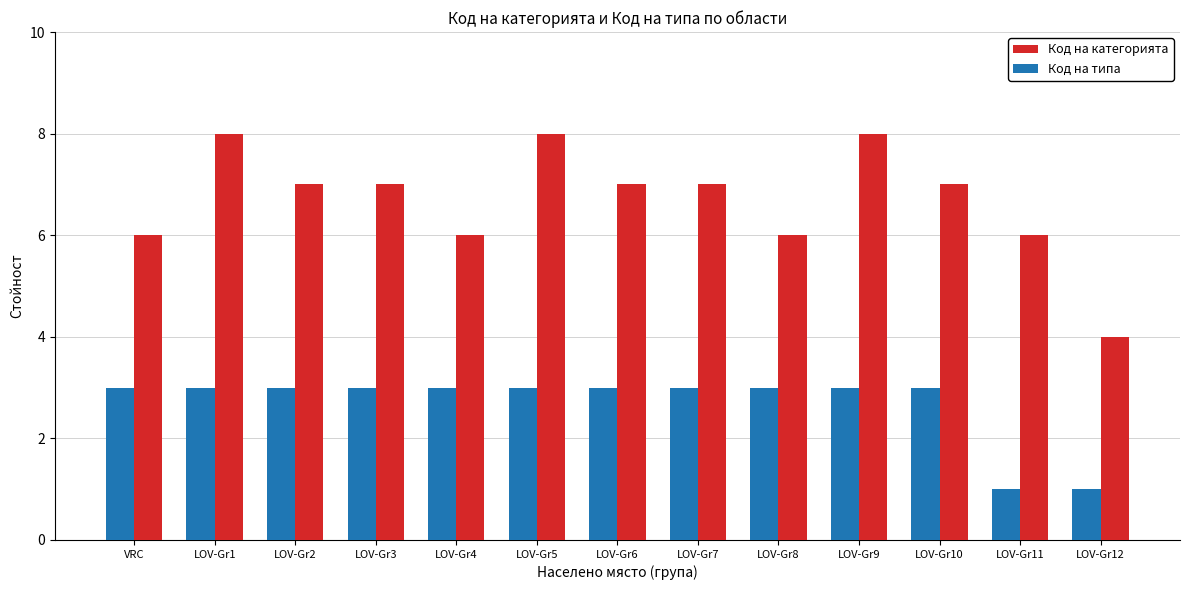

Is it true that Код на категорията equals 12 at LOV-Gr7?

False